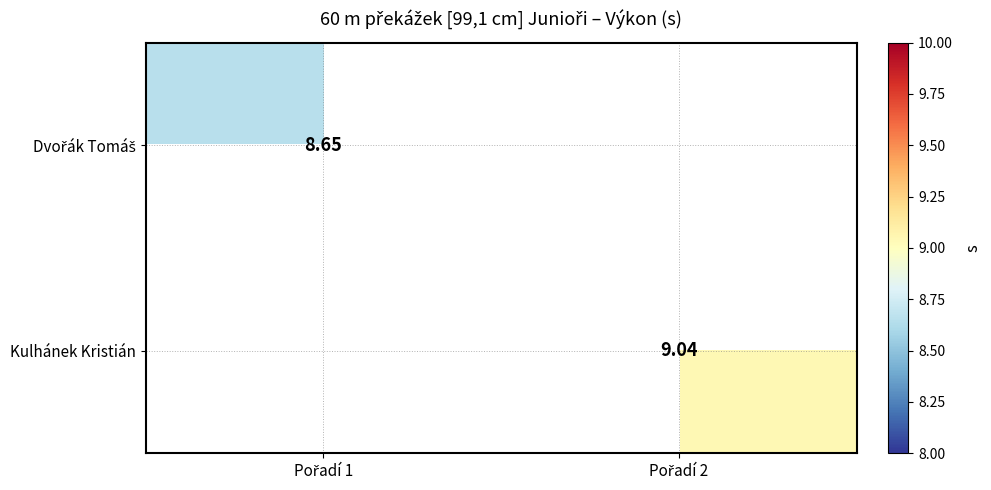

What is the sum of all Kulhánek Kristián values?

9.0